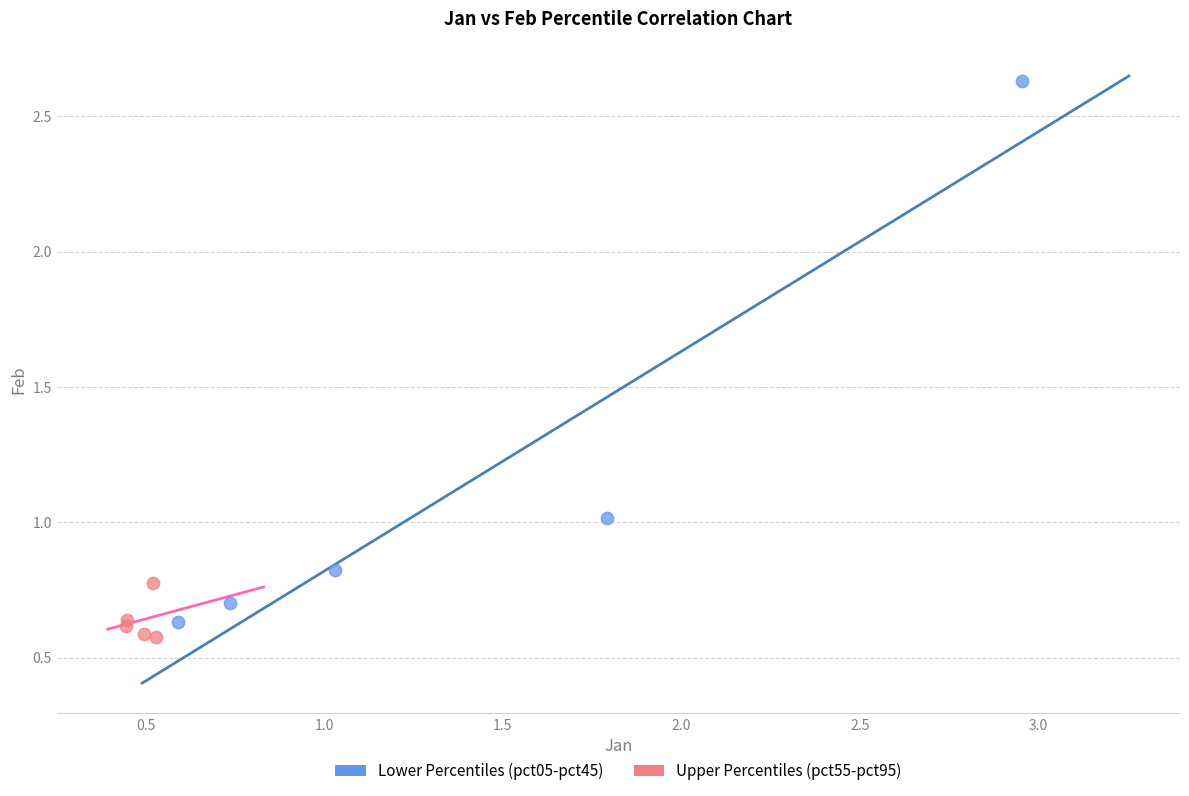

Which series reaches the maximum Y coordinate?

Lower Percentiles (pct05-pct45)